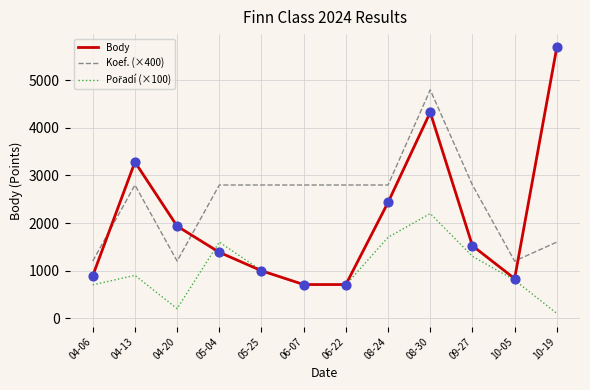

What is the total value across all series at 04-13?

6983